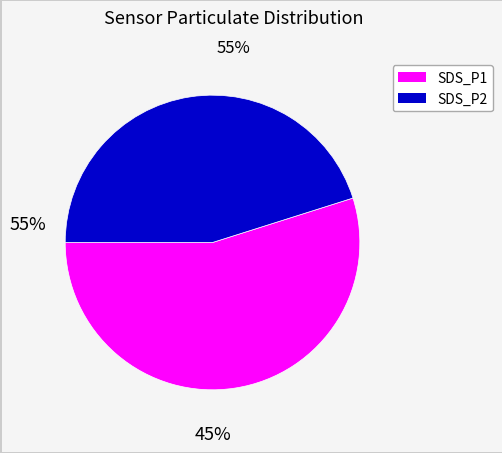

Rank the categories by value from lowest to highest.

SDS_P2, SDS_P1